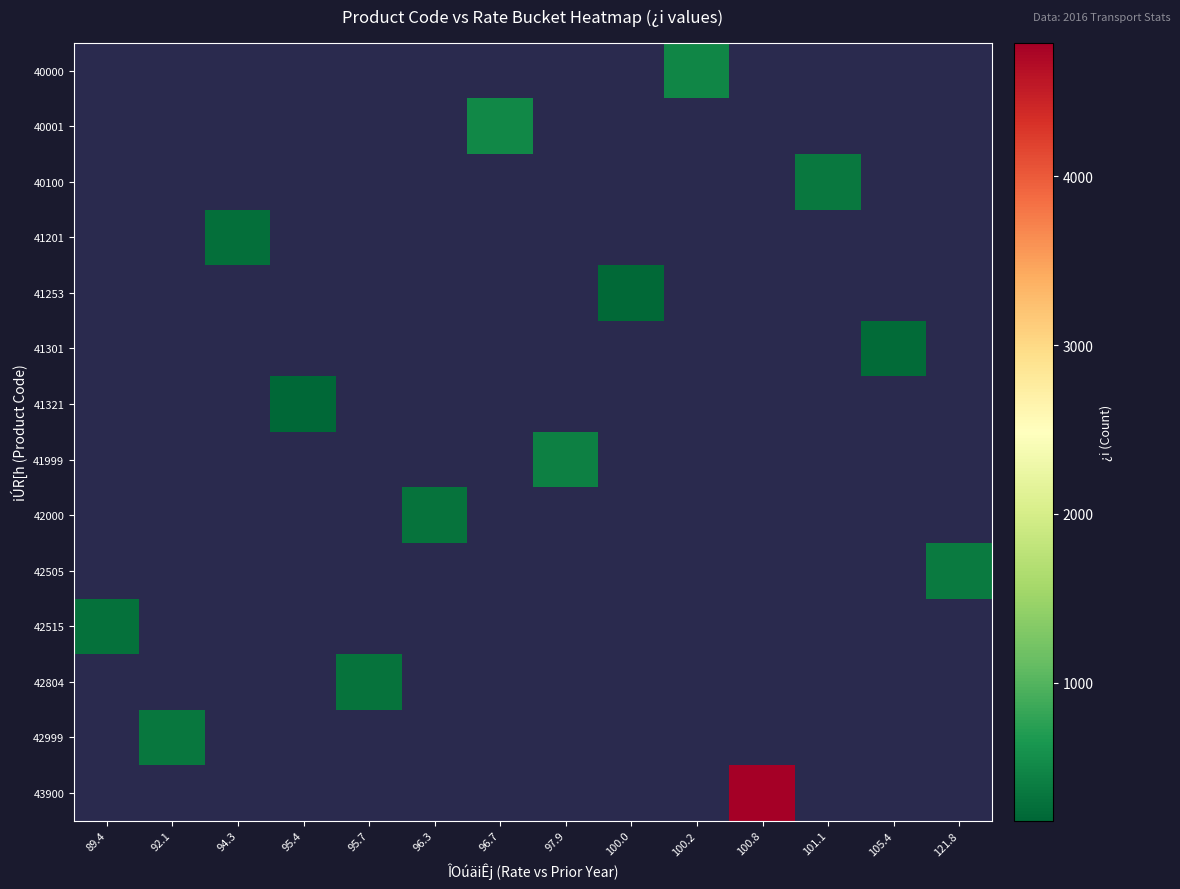

Count the number of categories in the chart.

14